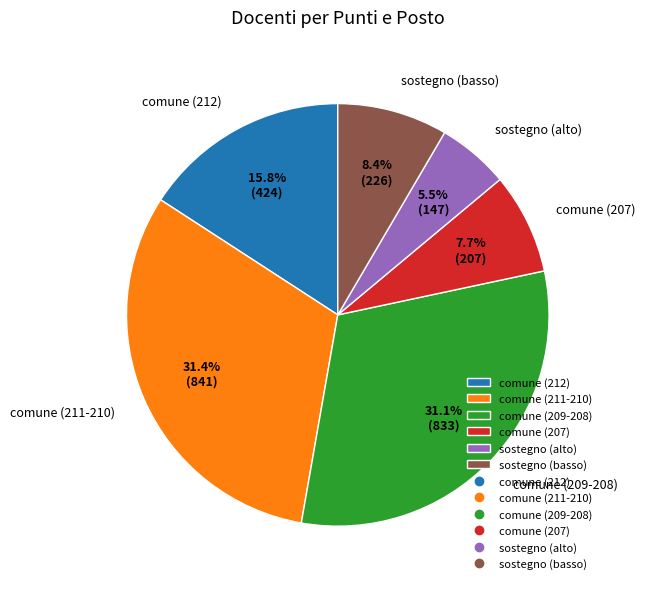

Does any single category account for the majority?

No